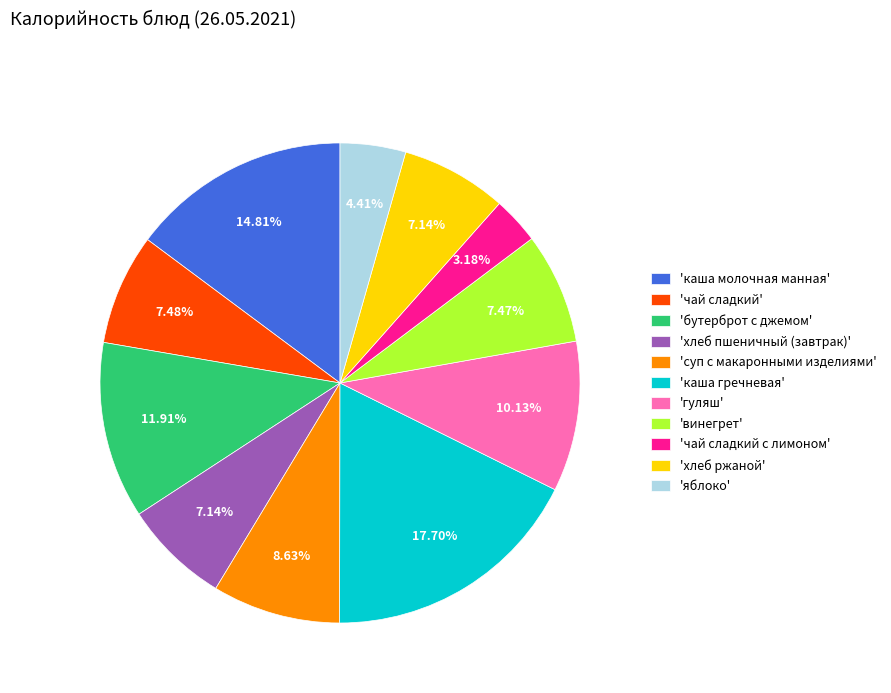

Combined, do 'яблоко' and 'хлеб ржаной' account for over 50%?

No